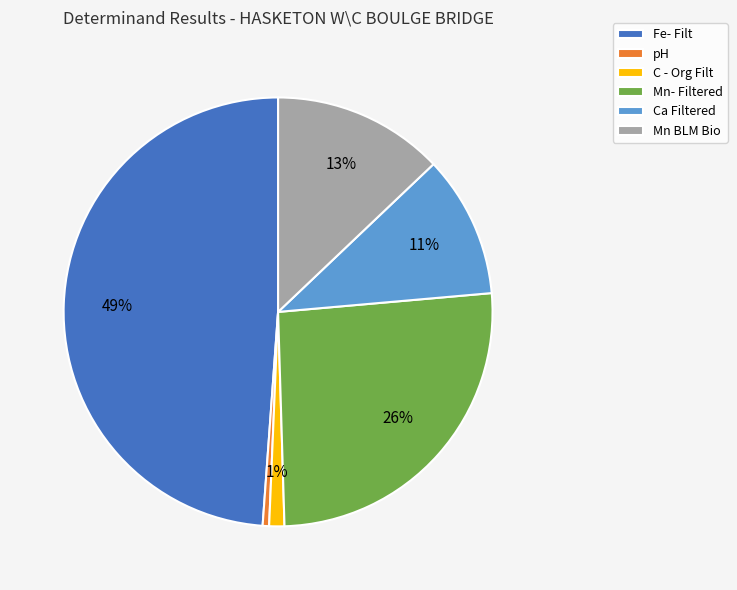

Which slice is the largest?

Fe- Filt